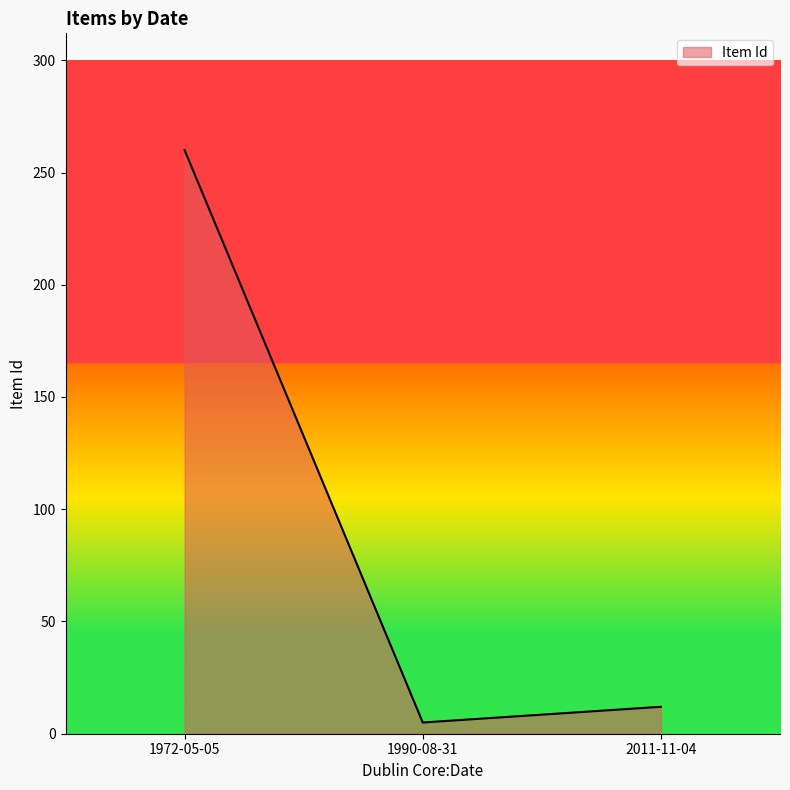

Where is the data nearest to the value 132?

2011-11-04